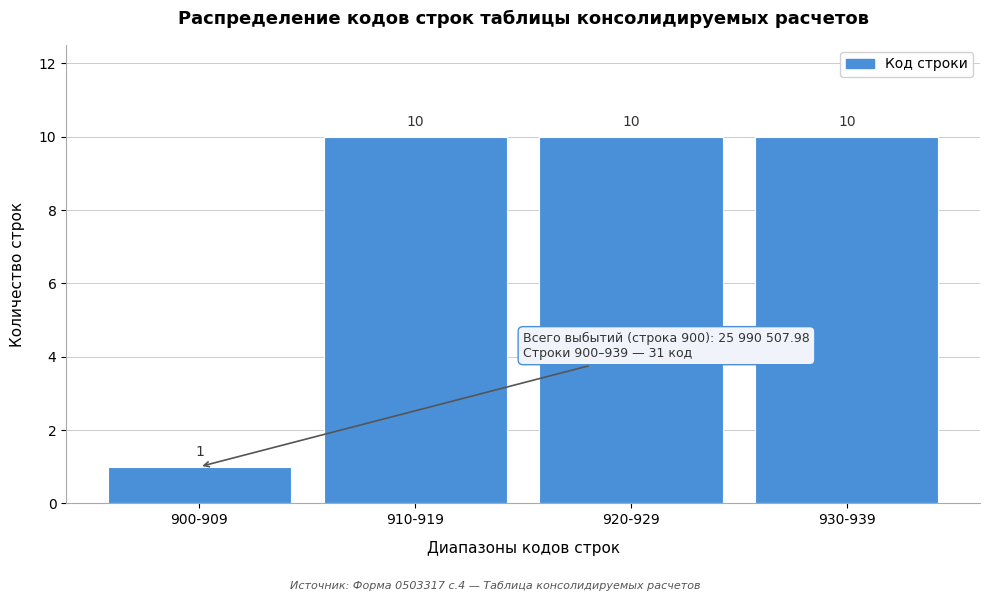

Reading left to right, transcribe all the data shown in this chart.

900-909=1	910-919=10	920-929=10	930-939=10